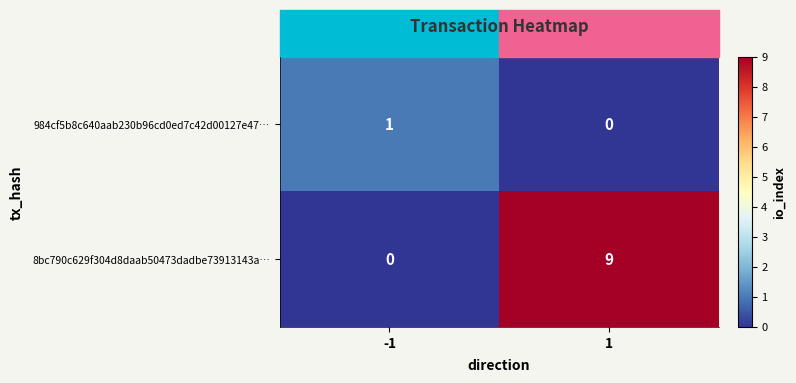

What is the difference between the 8bc790c629f304d8daab50473dadbe73913143a… values at 1 and -1?

9